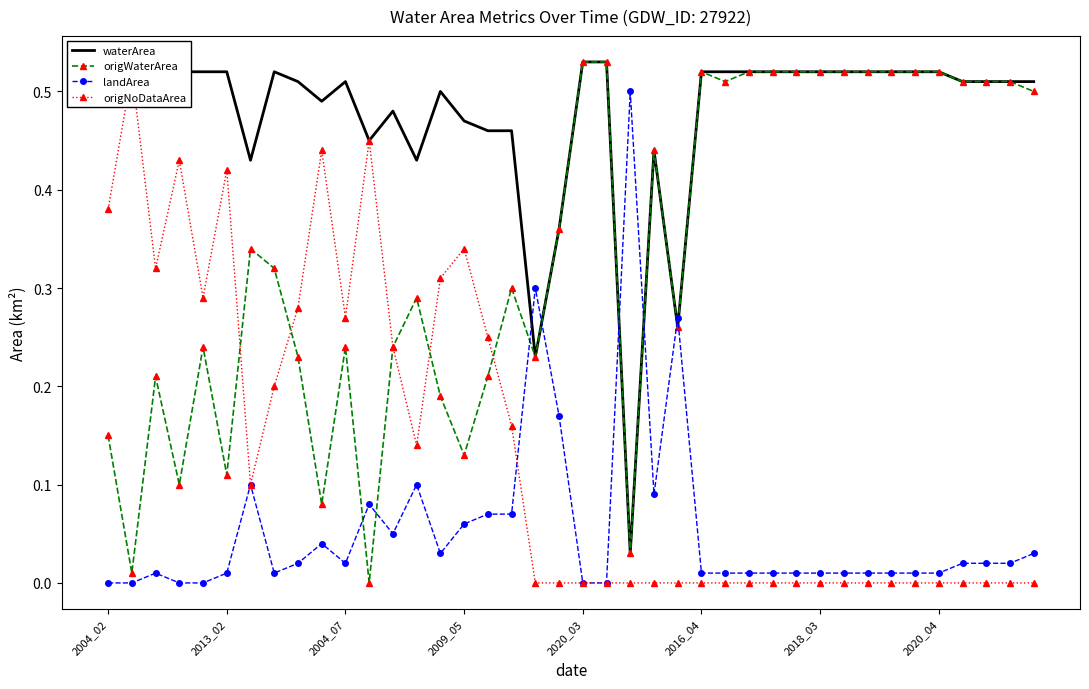

What is the average value of the origWaterArea series?

0.3